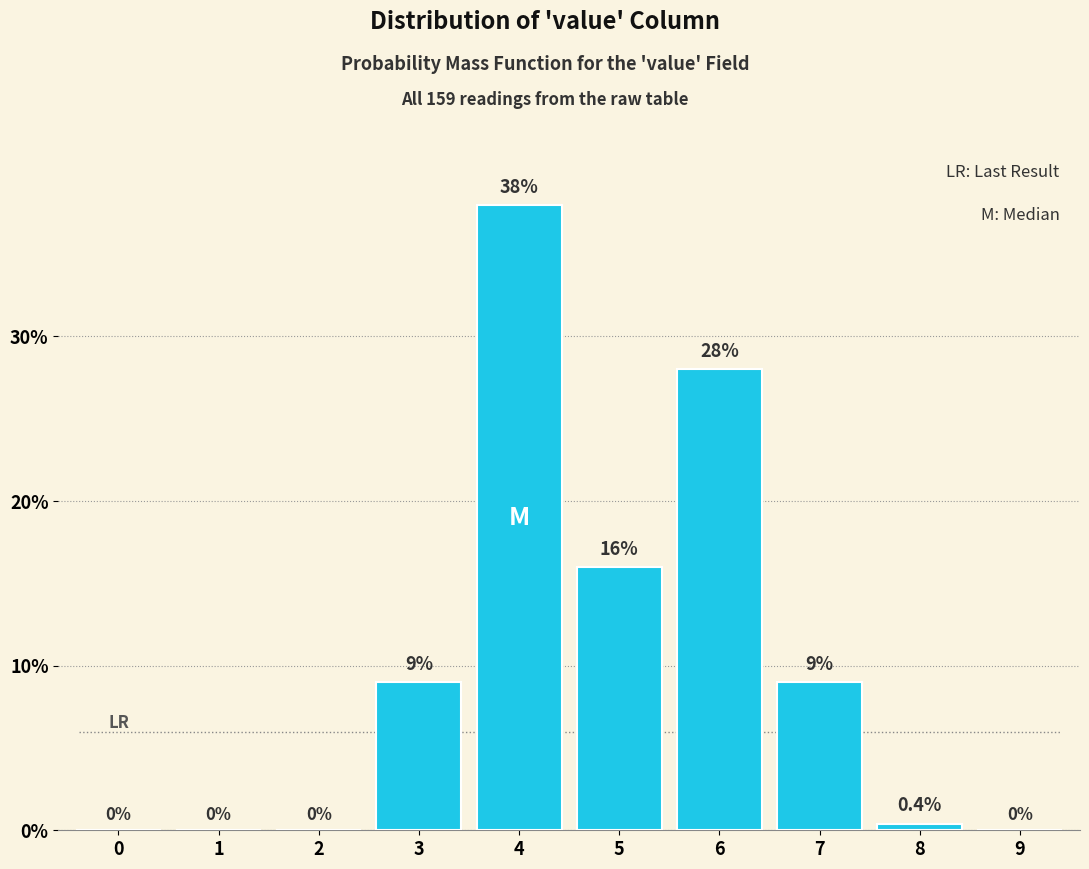

Reading right to left, what are all the values shown in this chart?

9=0.0	8=0.4	7=9.0	6=28.0	5=16.0	4=38.0	3=9.0	2=0.0	1=0.0	0=0.0